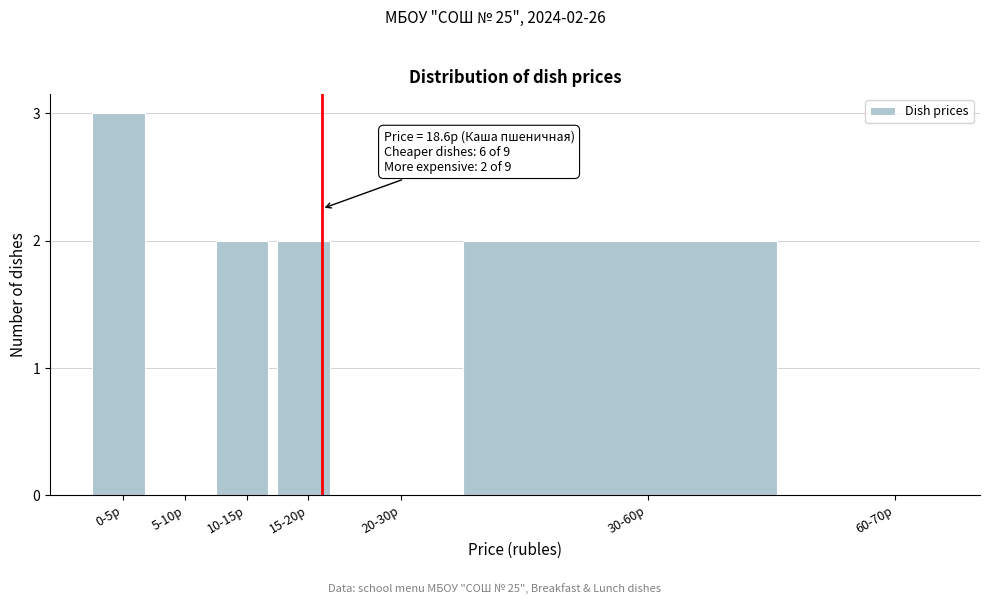

Reading left to right, list all the values displayed in this chart.

0-5р=3	5-10р=0	10-15р=2	15-20р=2	20-30р=0	30-60р=2	60-70р=0